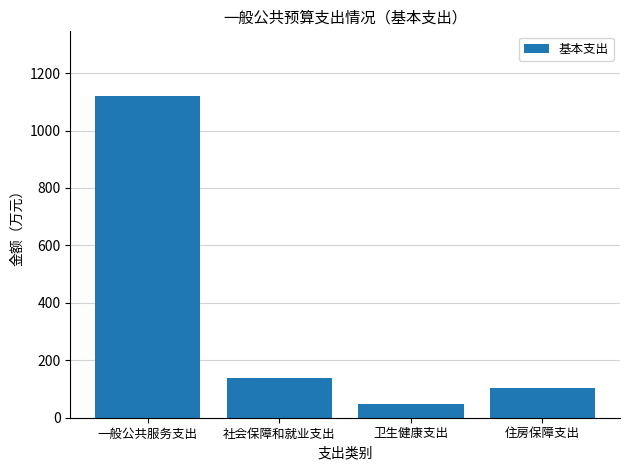

True or false: the data shows 1121.1 at 一般公共服务支出.

True